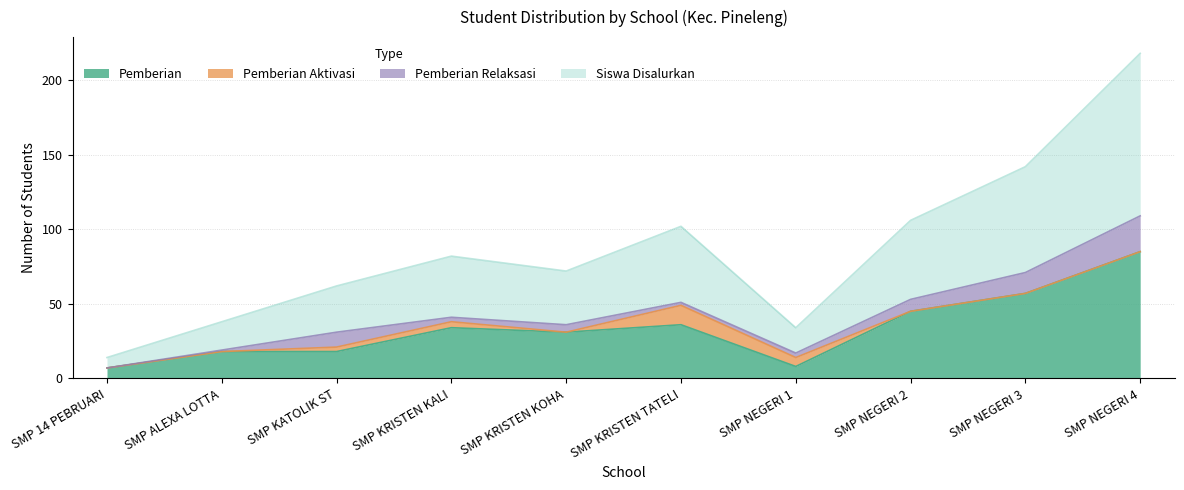

What is the difference between the second highest and second lowest values in the Pemberian series?

49